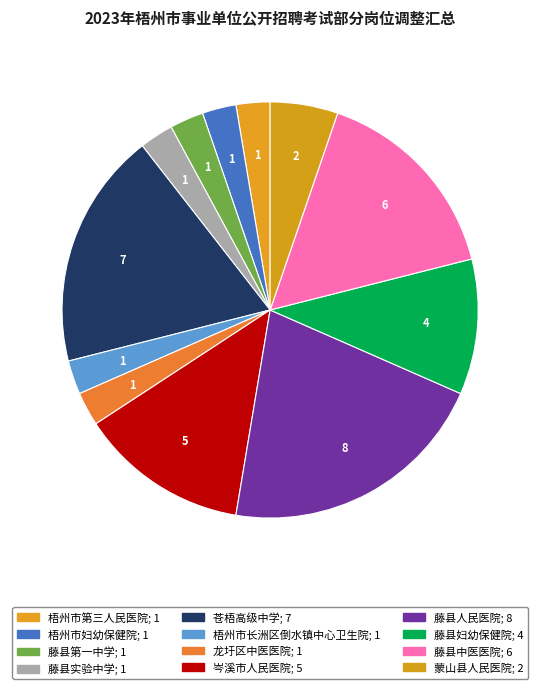

What is the change in value from 藤县人民医院 to 藤县妇幼保健院?

-4